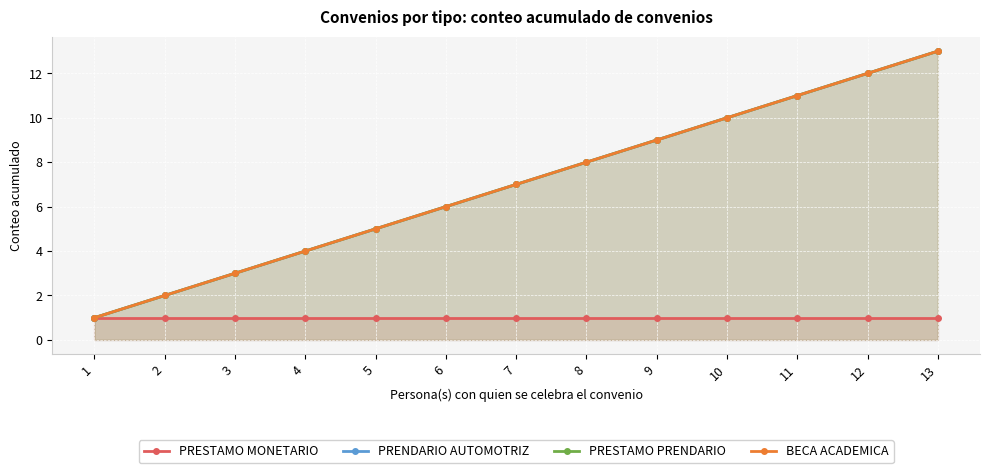

True or false: PRESTAMO PRENDARIO has more than 0 interior local peaks.

False